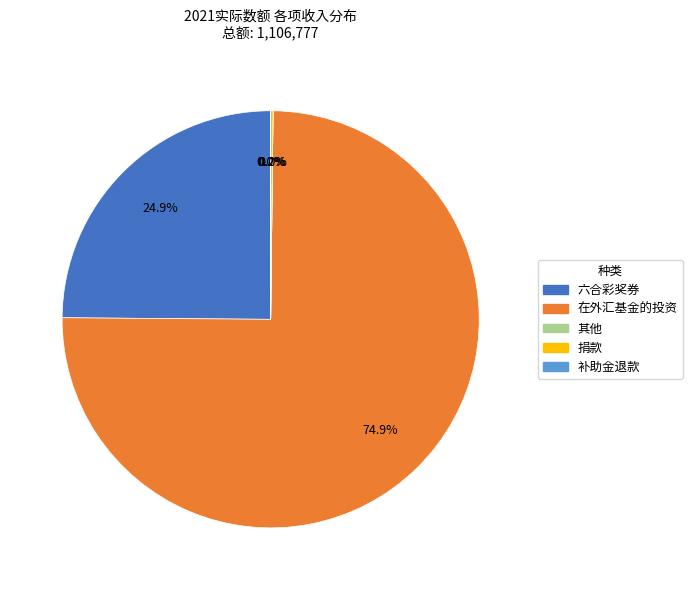

Does any single category account for the majority?

Yes